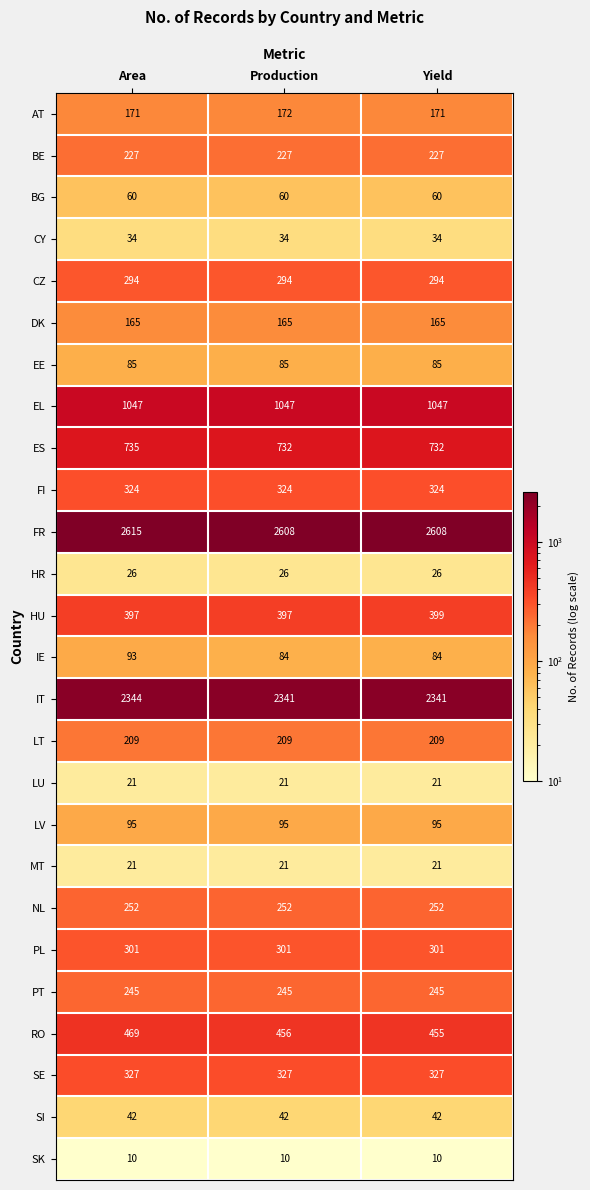

Which category has the highest value in the IT series?

Area